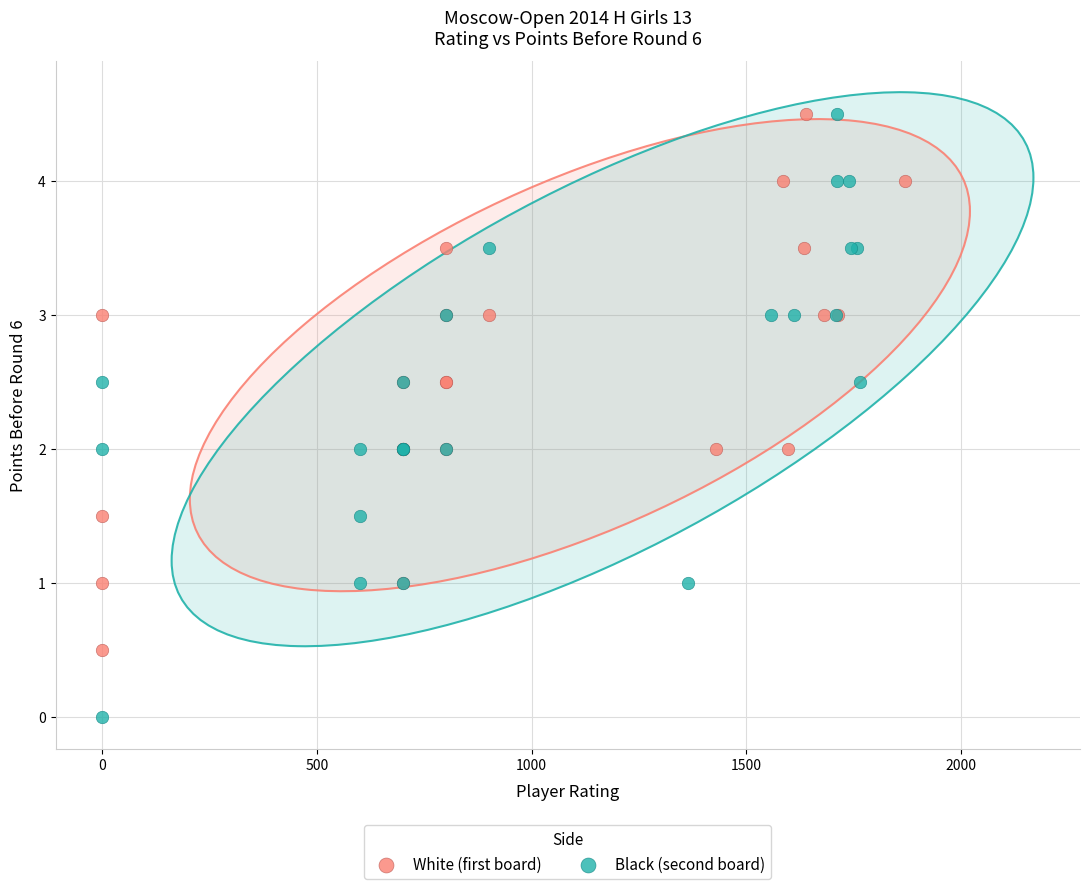

Which series has the widest spread of Y values?

Black (second board)